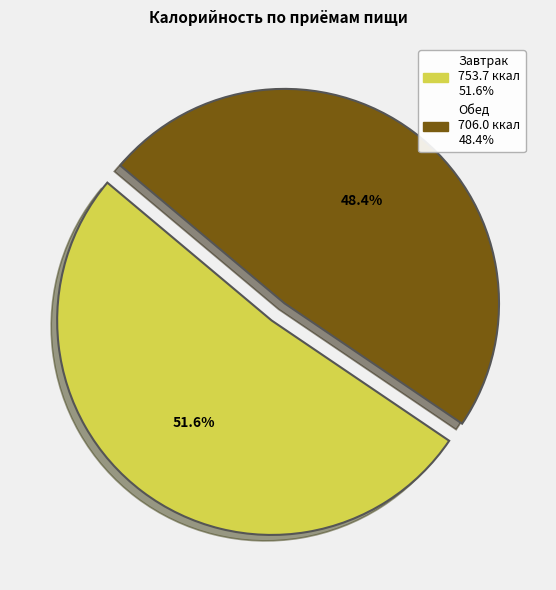

What is the smallest slice in the pie chart?

Обед